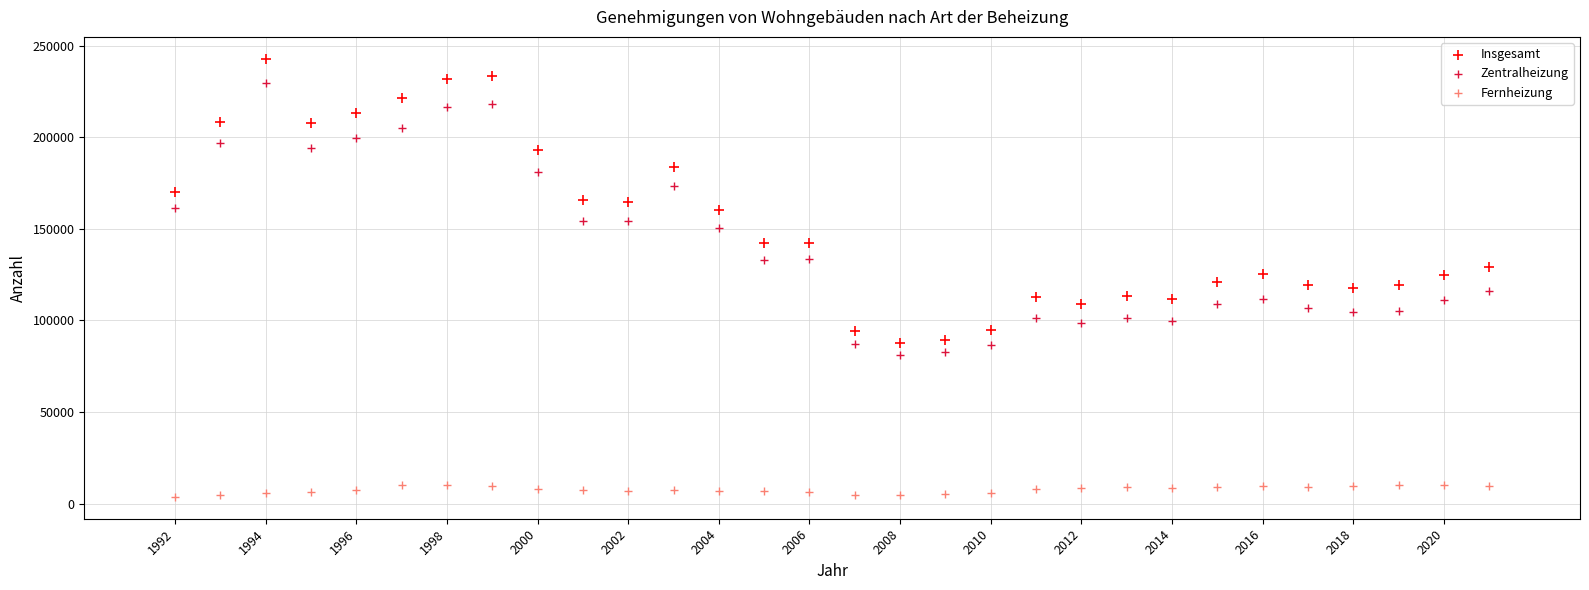

Which series contains the lowest Y value?

Fernheizung